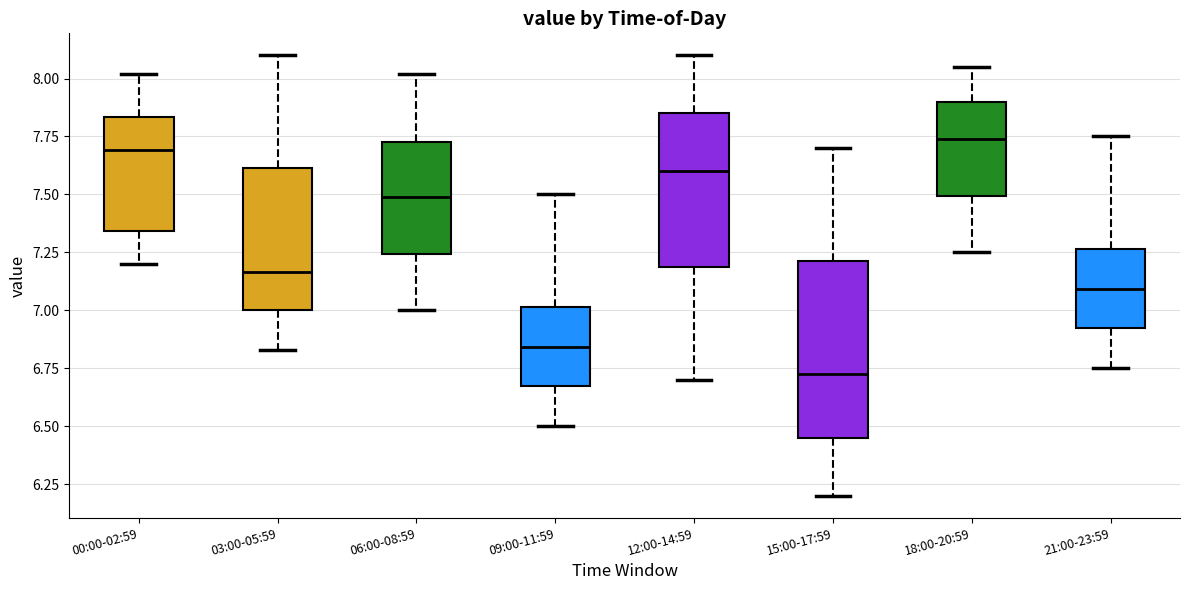

Which box's median line is the lowest?

15:00-17:59